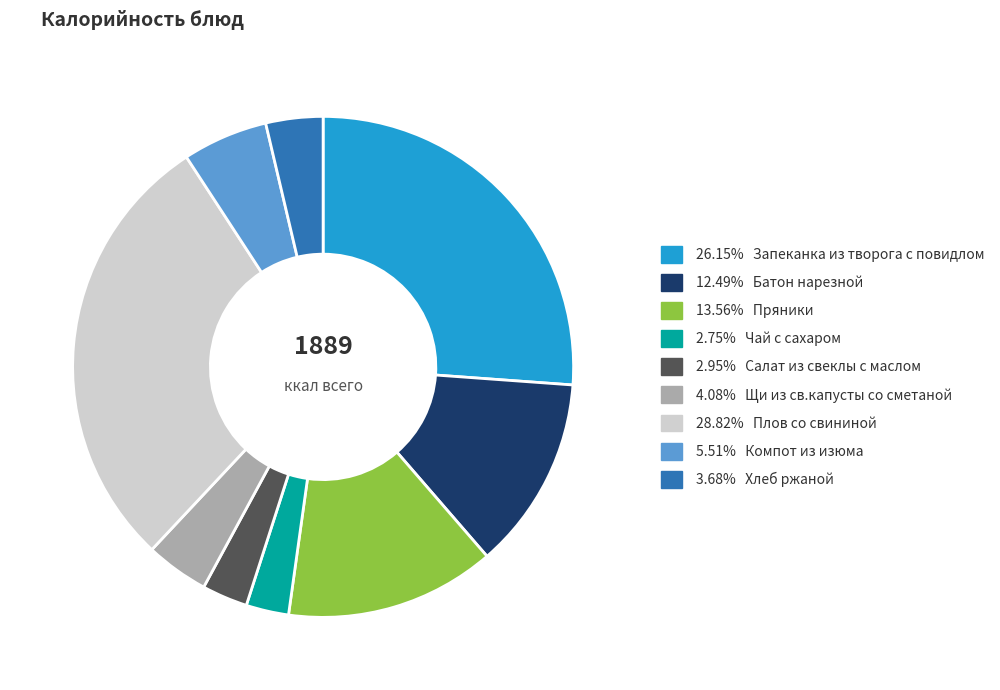

Is there a majority slice in this chart?

No